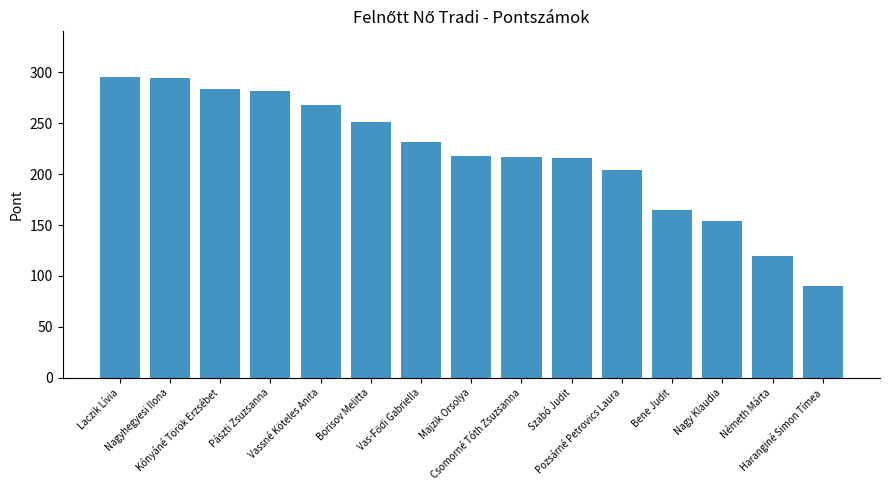

Approximately how many times larger is the value at Vassné Köteles Anita compared to Pozsárné Petrovics Laura?

1.3